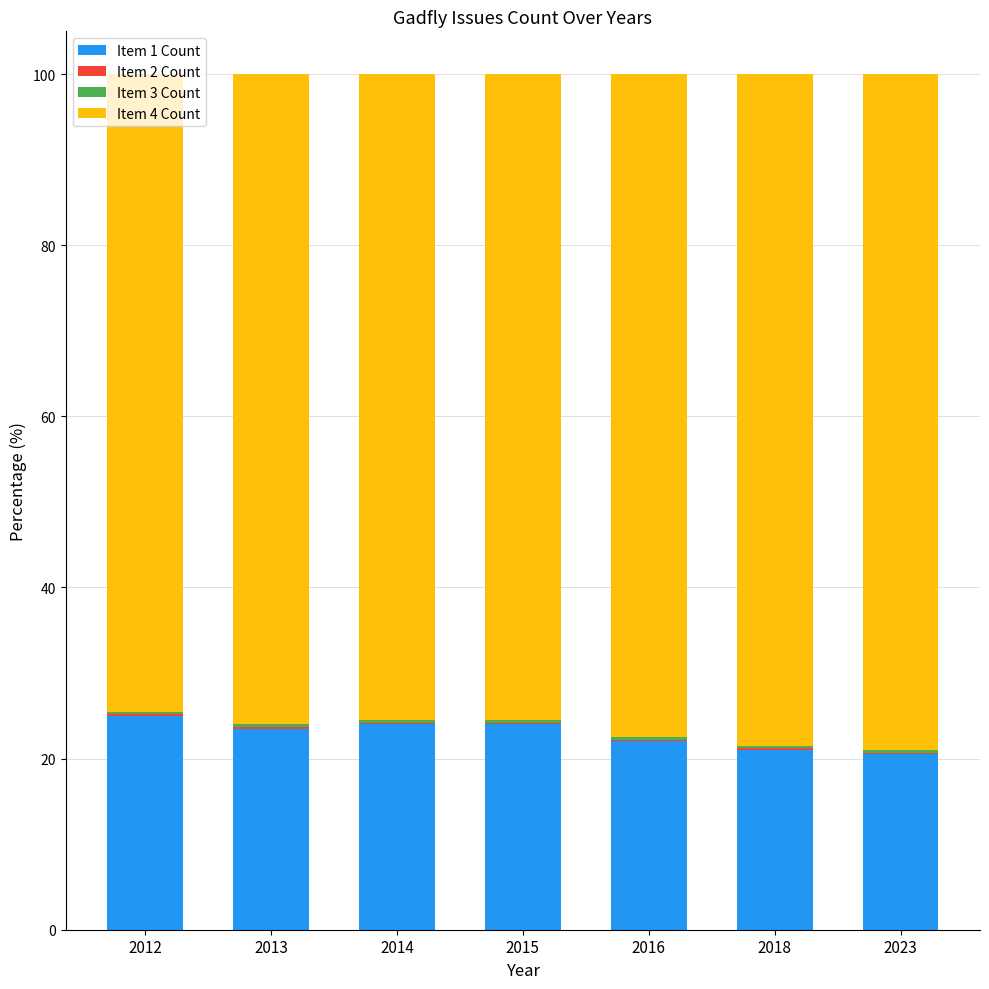

Is it true that Item 1 Count equals 13.3 at 2012?

False